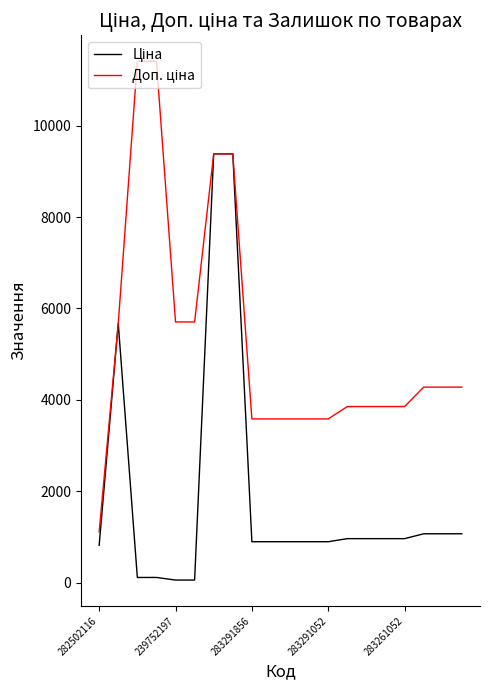

True or false: Доп. ціна has more than 0 interior local peaks.

False